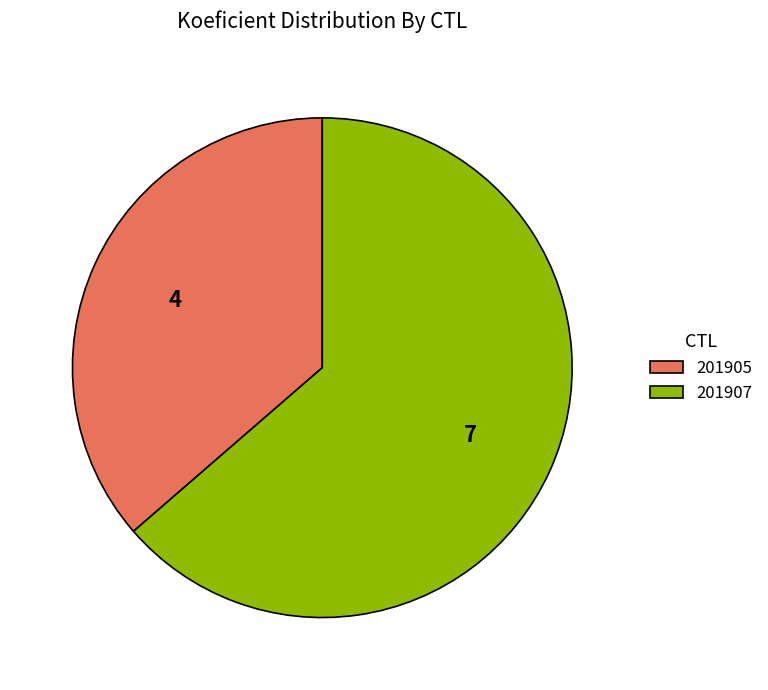

Which category has the smallest portion of the pie?

201905